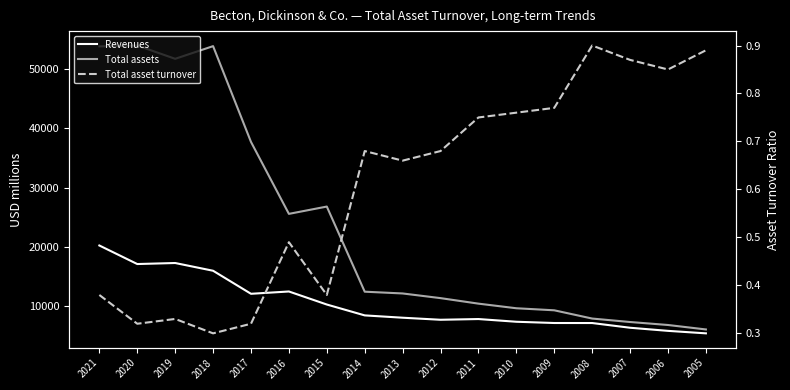

How many interior local peaks does the Revenues series have?

3